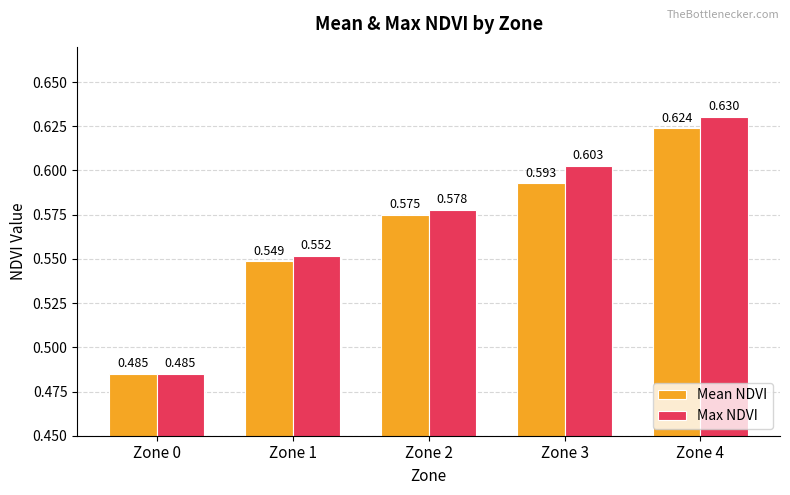

Which label corresponds to the largest value in the chart?

Zone 4